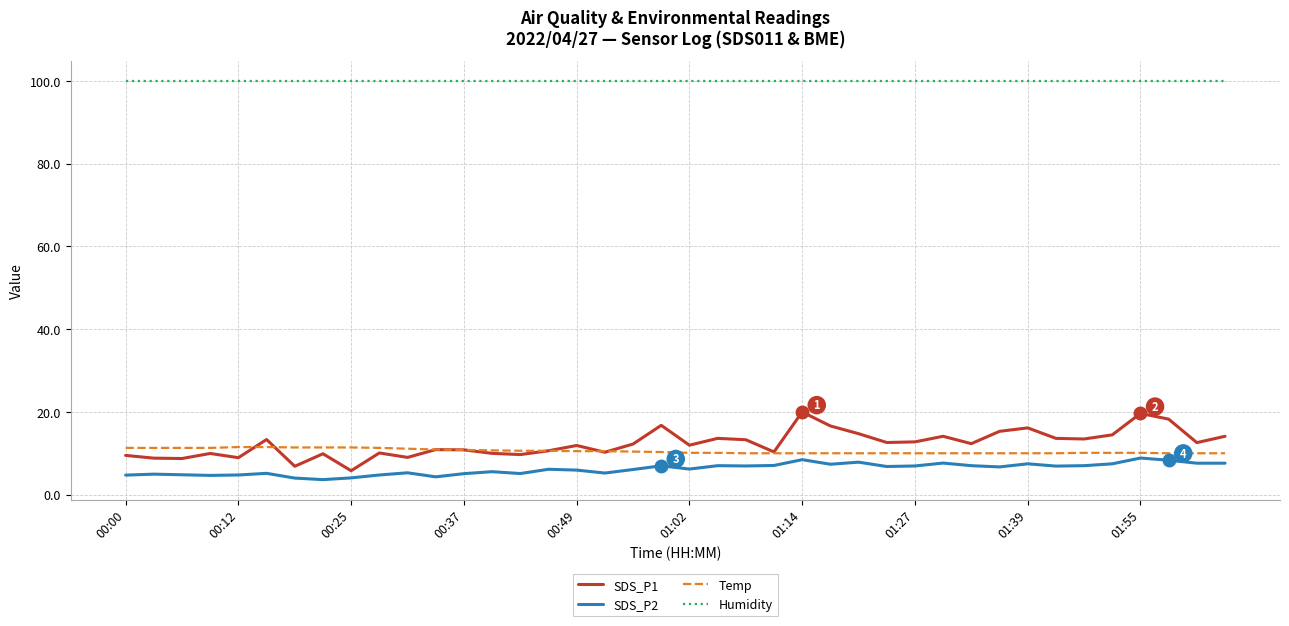

True or false: Humidity and SDS_P1 cross at least once.

False